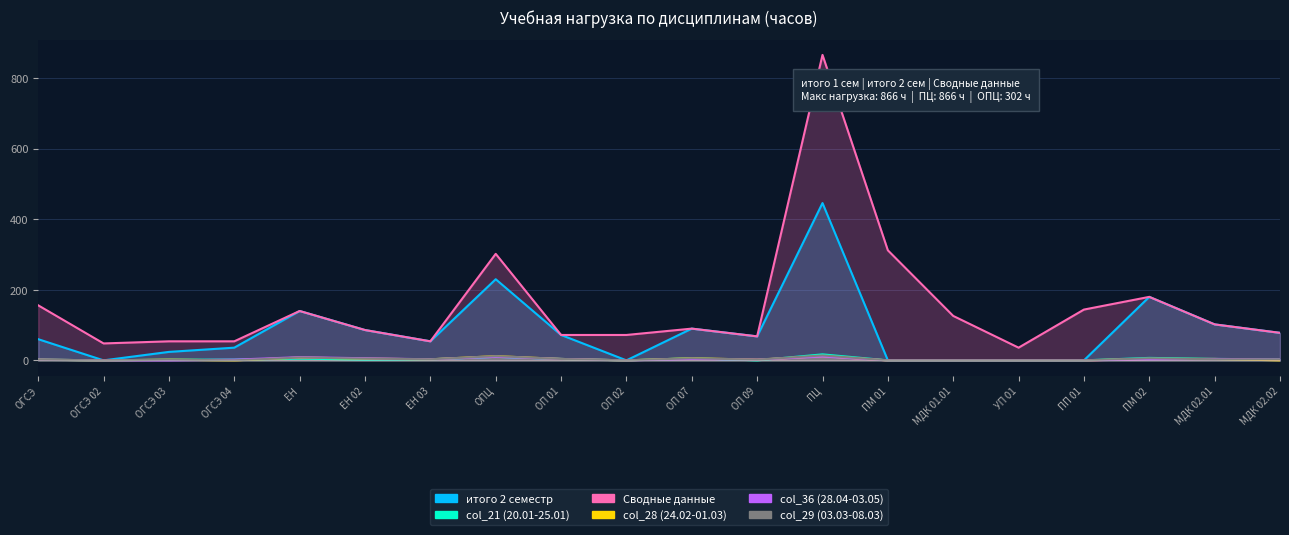

What is the difference between the maximum and minimum values in the col_29 (03.03-08.03) series?

14